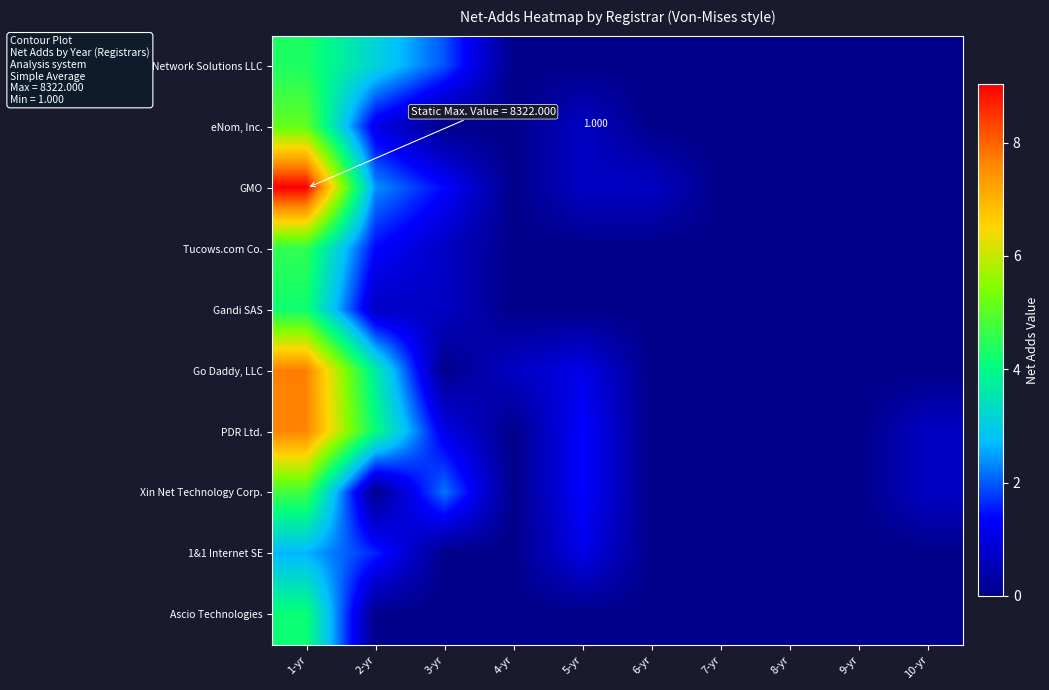

How many series are shown in this chart?

10